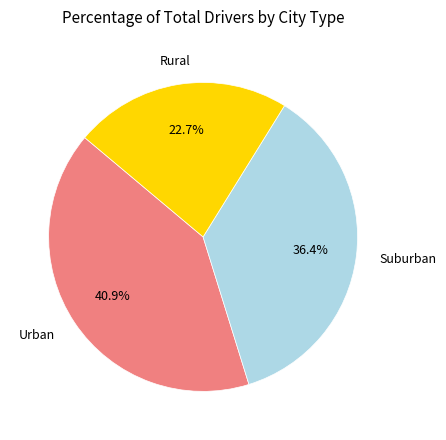

Does any single category account for the majority?

No